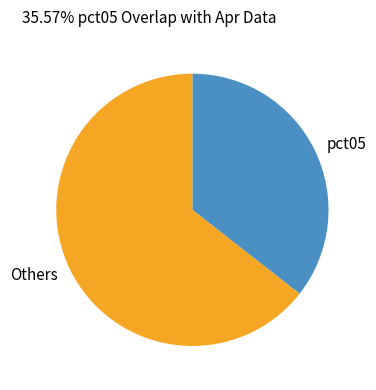

Which category has the biggest portion of the pie?

Others